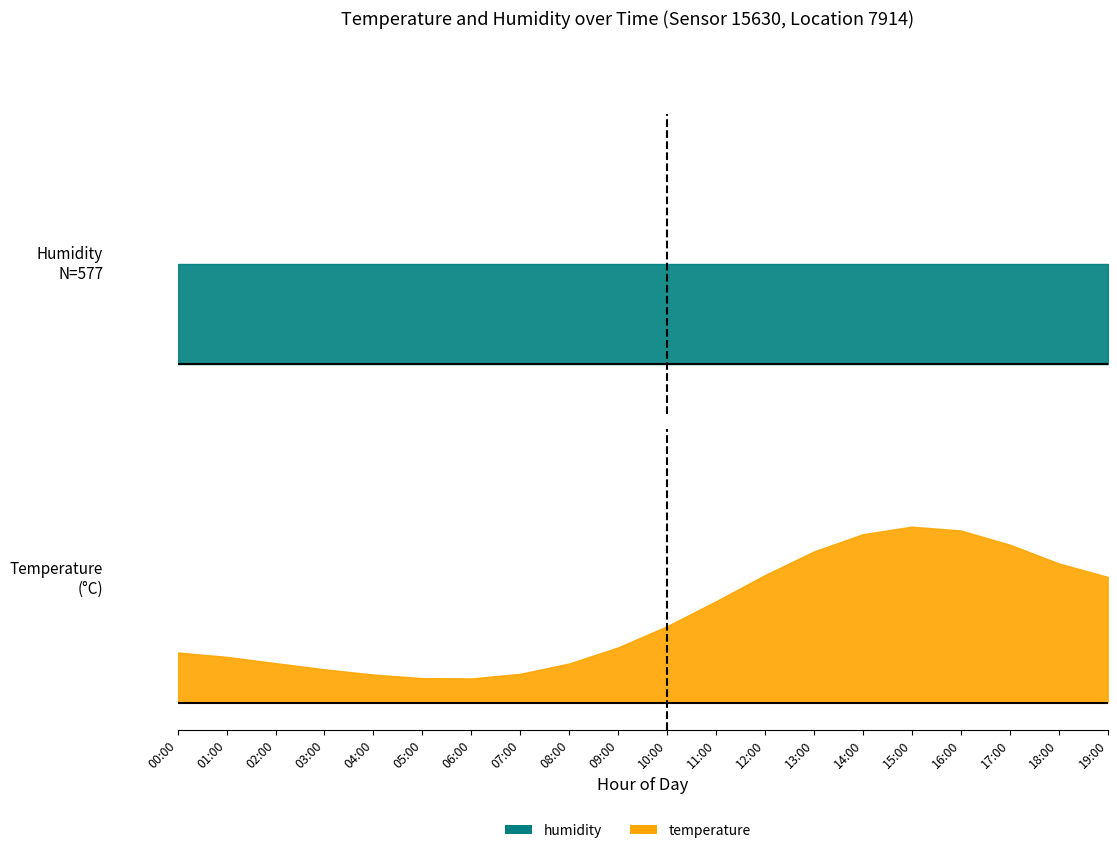

True or false: humidity and temperature intersect in this chart.

False